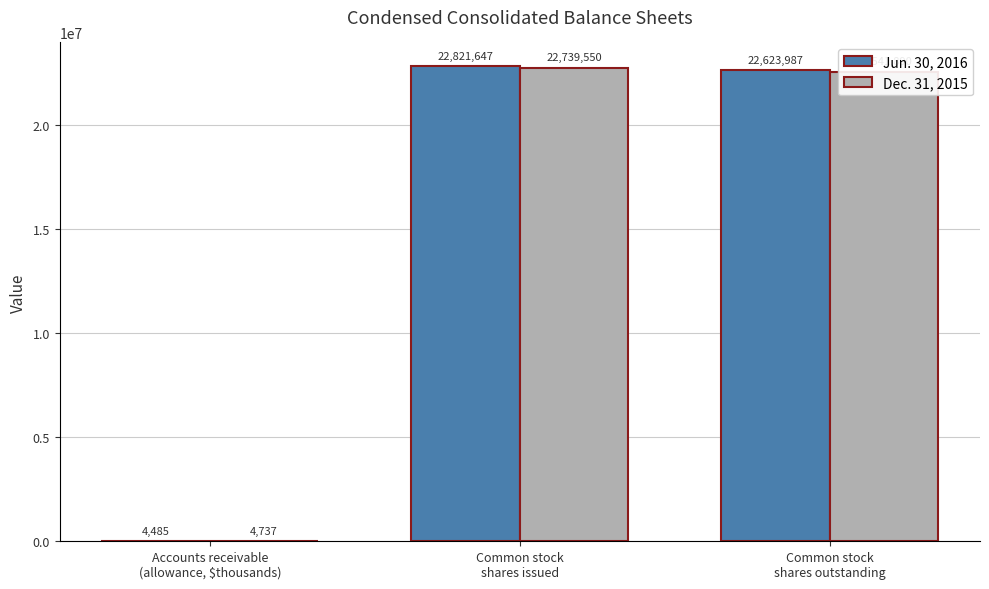

Which series has the widest spread of values?

Jun. 30, 2016